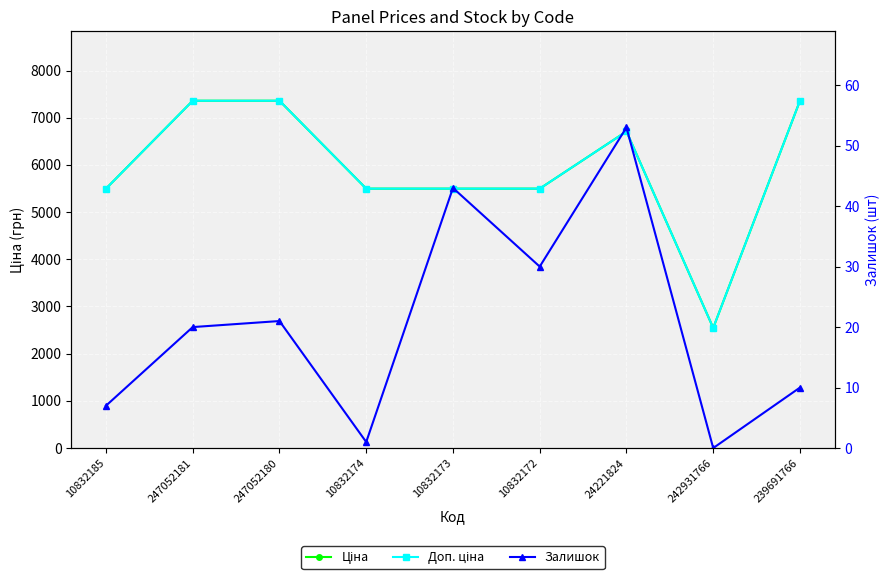

Reading left to right, extract all data points from this chart.

Ціна: 5497.3	7360.2	7360.2	5497.3	5497.3	5497.3	6710.2	2545.8	7360.2
Доп. ціна: 5497.3	7360.2	7360.2	5497.3	5497.3	5497.3	6710.2	2546.0	7360.2
Залишок: 7.0	20.0	21.0	1.0	43.0	30.0	53.0	0.0	10.0